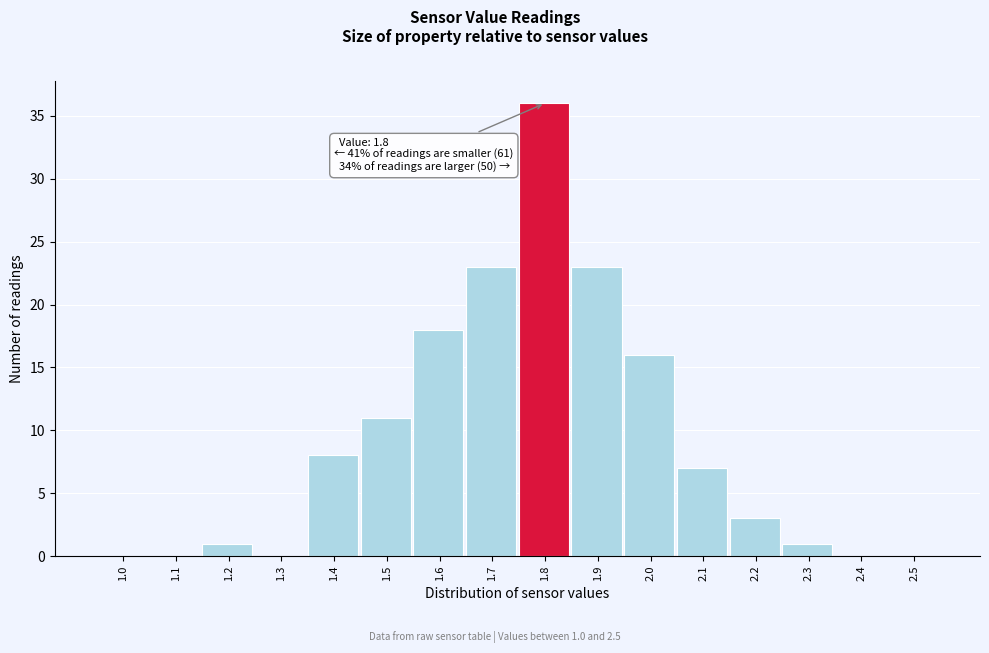

Reading left to right, list all the values displayed in this chart.

1.0=0	1.1=0	1.2=1	1.3=0	1.4=8	1.5=11	1.6=18	1.7=23	1.8=36	1.9=23	2.0=16	2.1=7	2.2=3	2.3=1	2.4=0	2.5=0